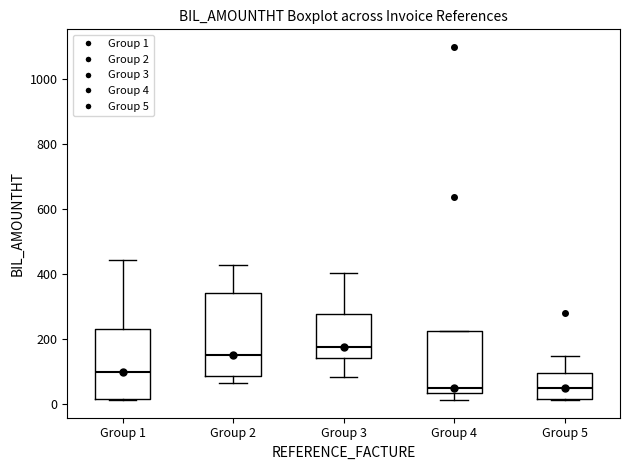

Reading left to right, transcribe this box plot: for each box, give where its median line is, the range the box spans, and where its two whiskers end, as read against the y-axis. The values are not printed on the chart, so give them approximately, as read against the axis.

Group 1: median 100, box 20 to 240, whiskers 20 to 440
Group 2: median 160, box 80 to 340, whiskers 60 to 420
Group 3: median 180, box 140 to 280, whiskers 80 to 400
Group 4: median 40 (just above the box's lower edge), box 40 to 220, whiskers 20 to 220
Group 5: median 40, box 20 to 100, whiskers 20 to 140